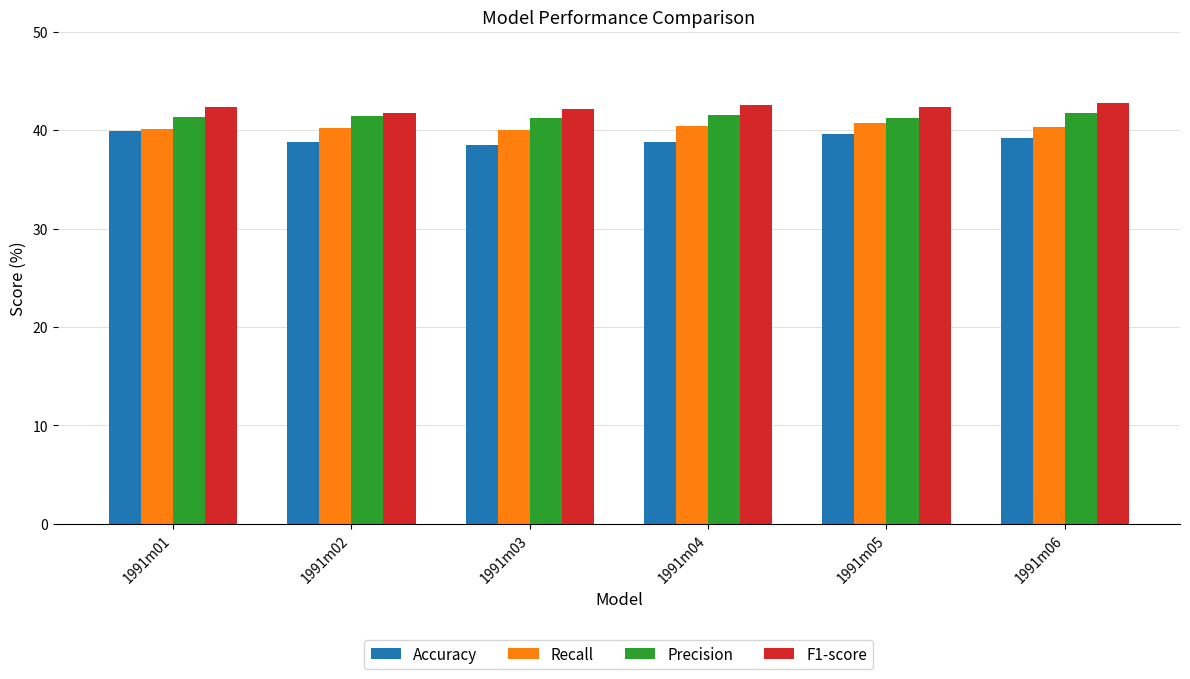

What is the spread (max minus min) of values at 1991m03?

3.7